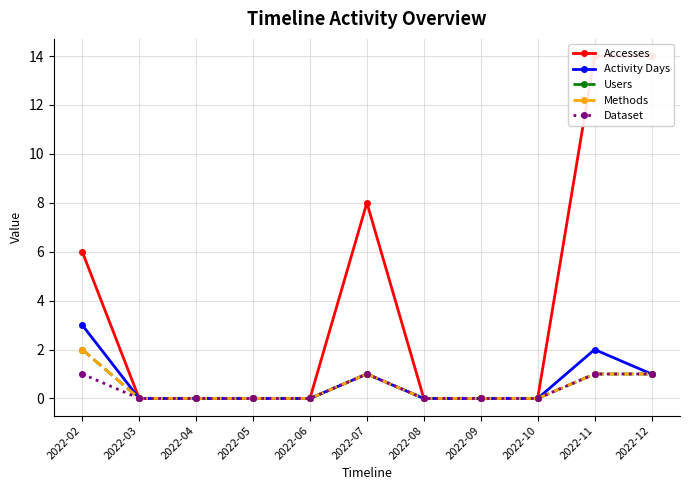

How many data points does each series have?

11